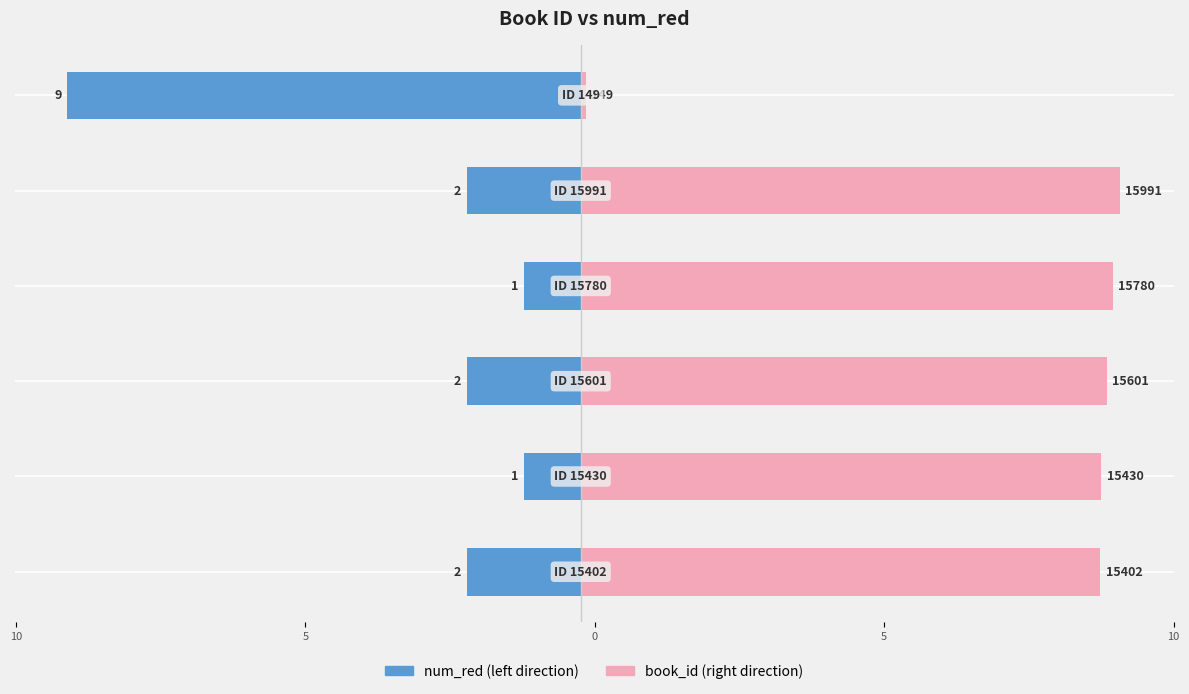

How many groups of bars are there?

6